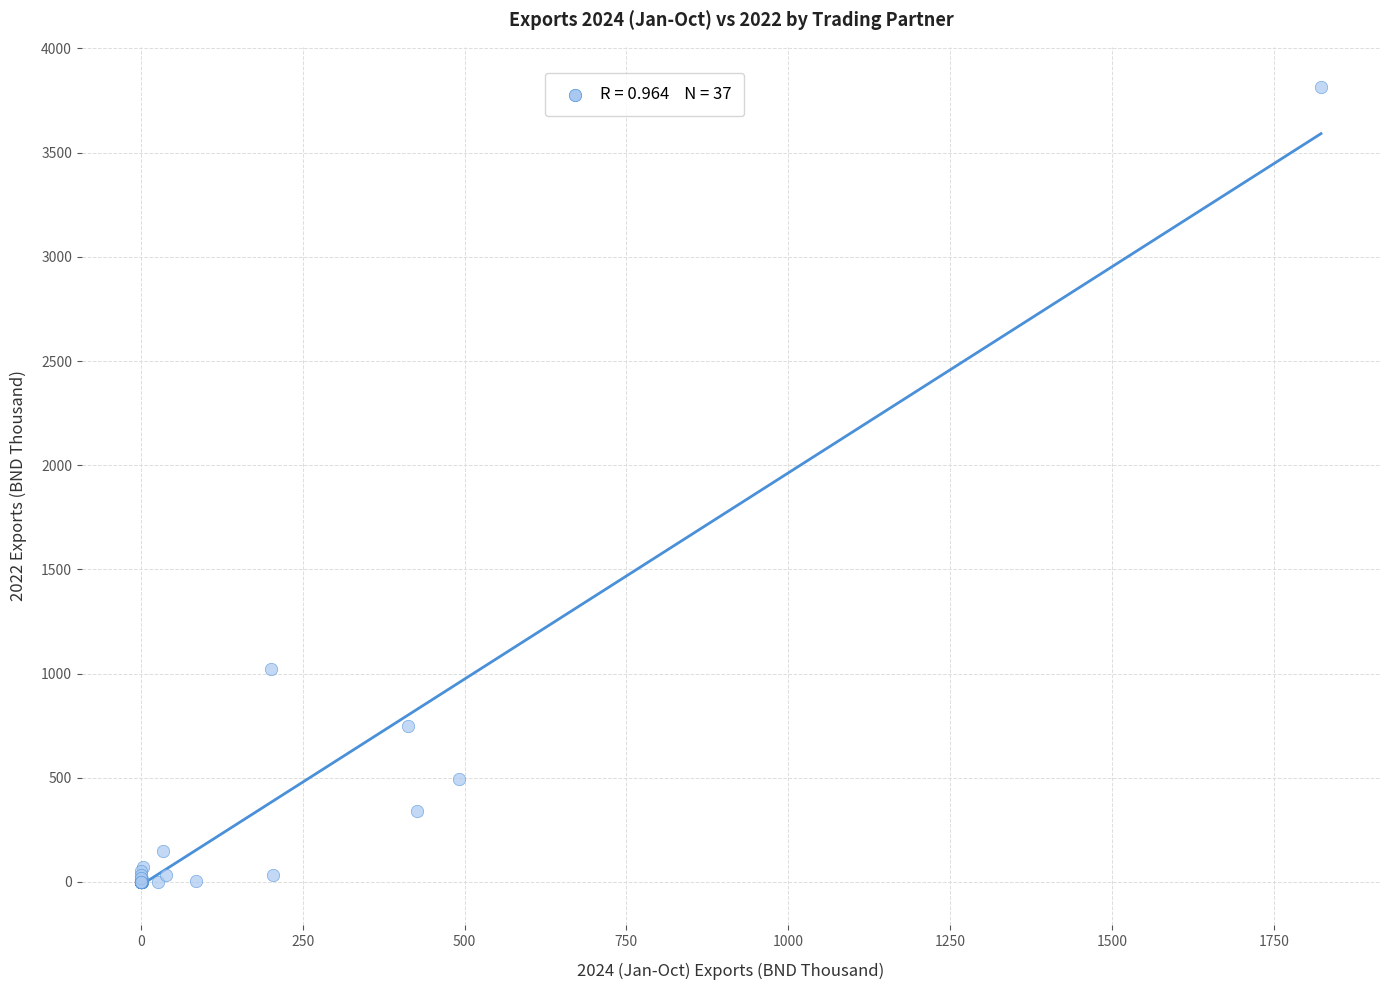

What Y value in the scatter plot is closest to 1908?

1020.8